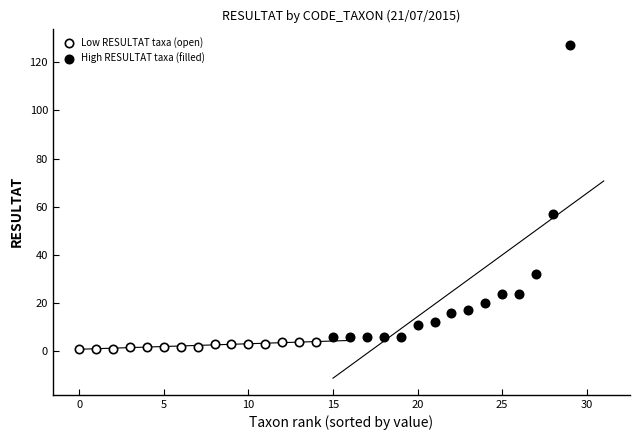

Rank the series by their maximum value, from highest to lowest.

High RESULTAT taxa (filled), Low RESULTAT taxa (open)